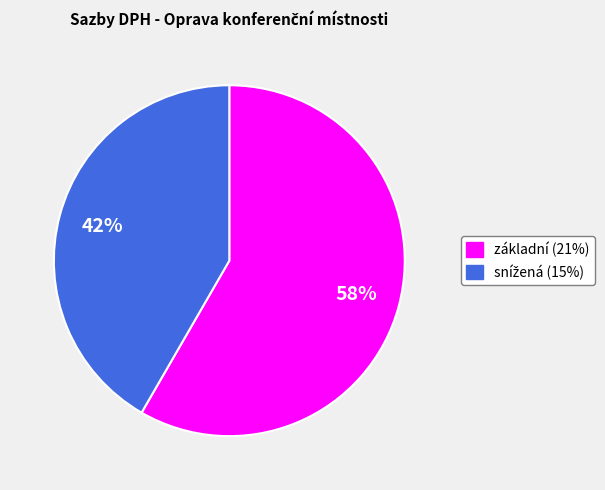

To the nearest percent, what is the average slice percentage?

50%